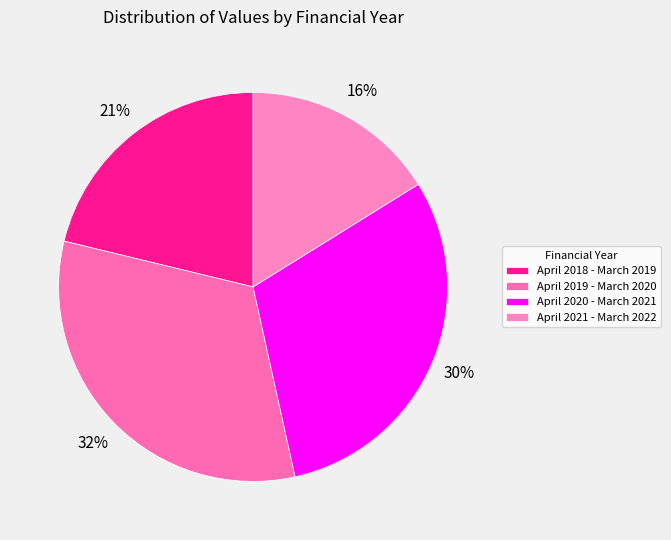

Rank the categories by value from highest to lowest.

April 2019 - March 2020, April 2020 - March 2021, April 2018 - March 2019, April 2021 - March 2022